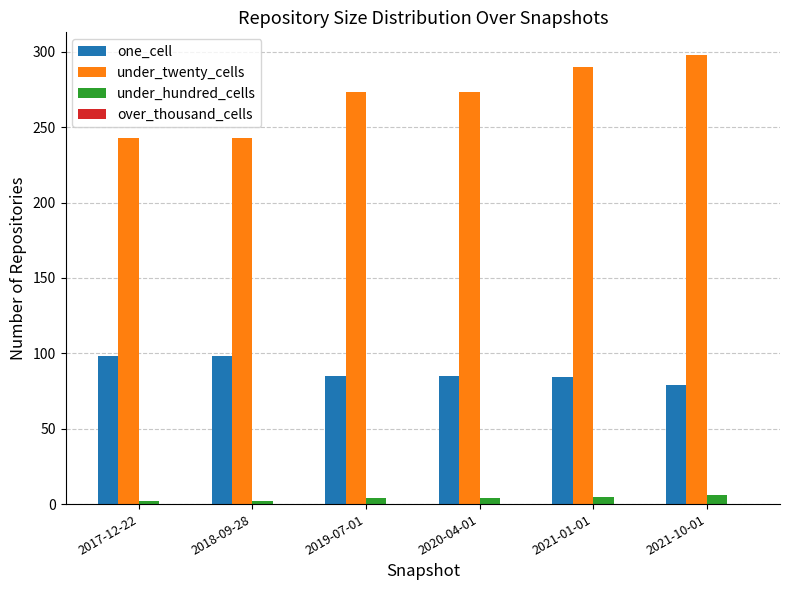

How many bars are there in each group?

3